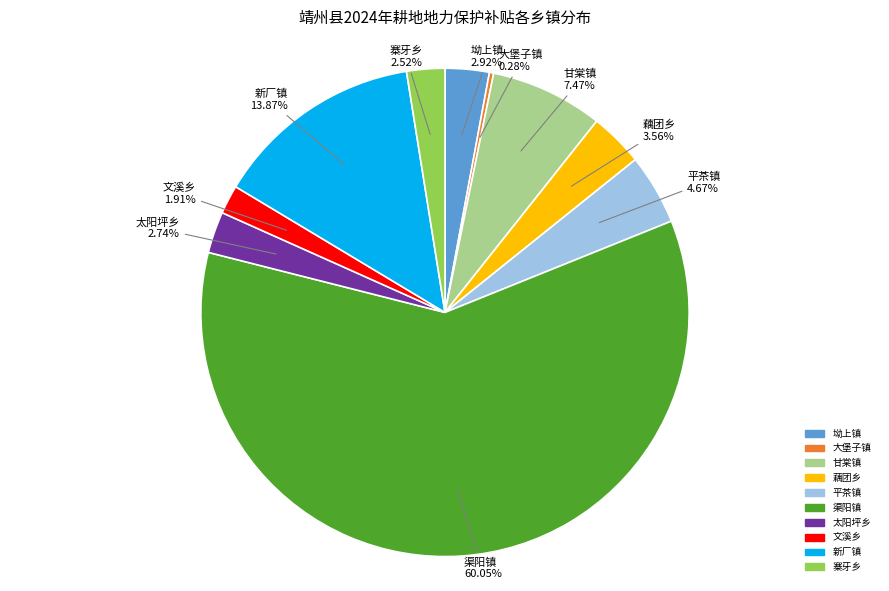

Between 太阳坪乡 and 渠阳镇, which is larger?

渠阳镇